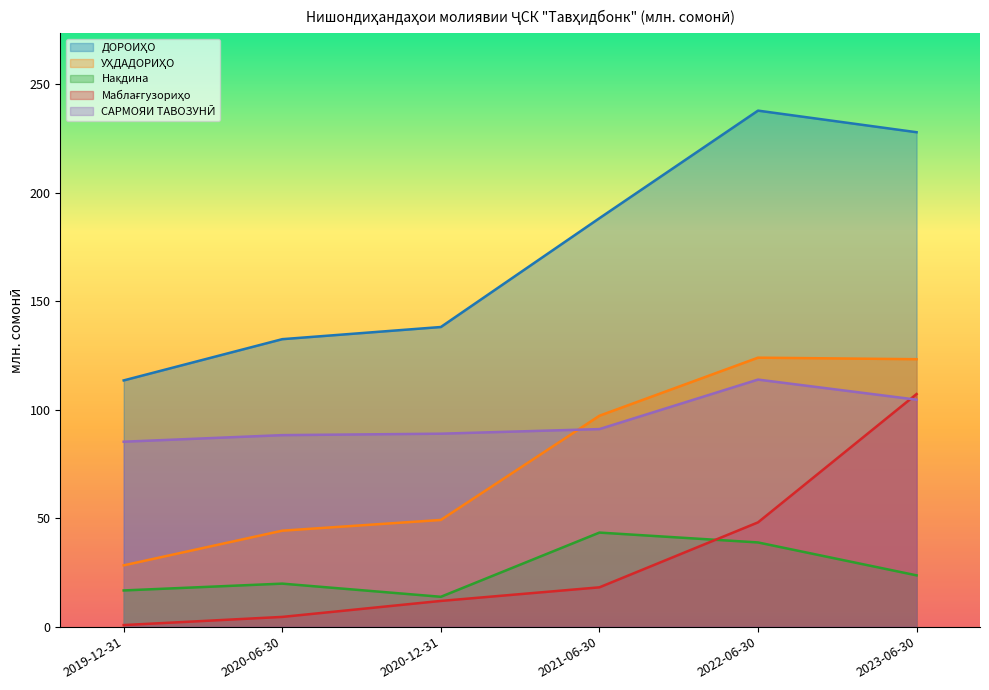

True or false: Нақдина has a value of 23.6 at 2023-06-30.

True